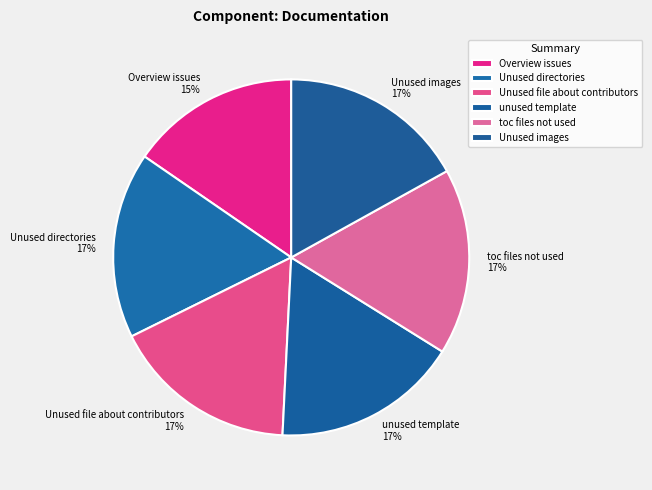

What is the smallest slice in the pie chart?

Overview issues